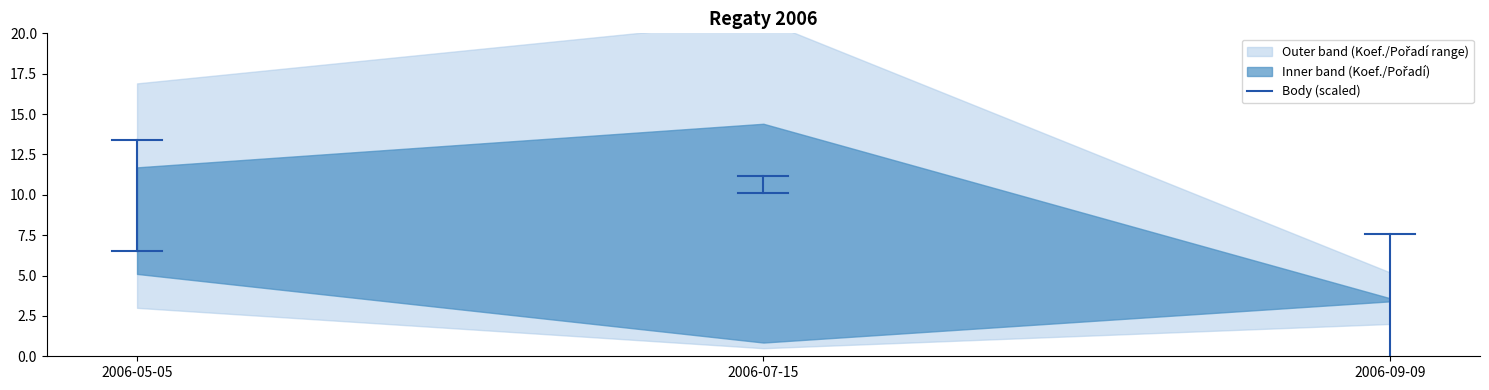

Does the chart display data point markers on the line(s)?

No